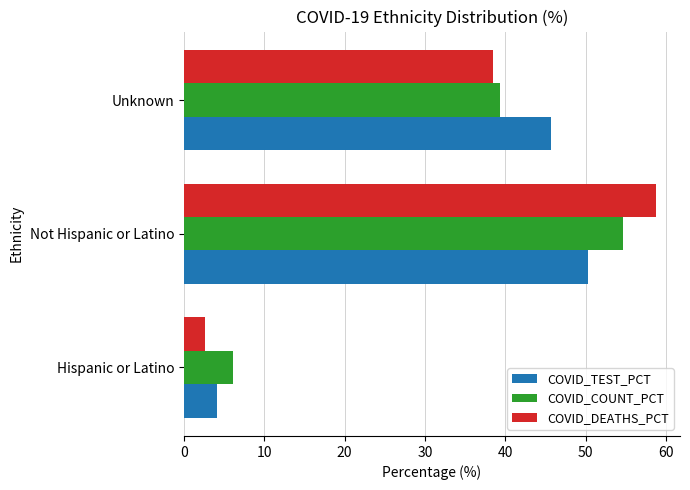

Which series changed the most between Hispanic or Latino and Unknown?

COVID_TEST_PCT